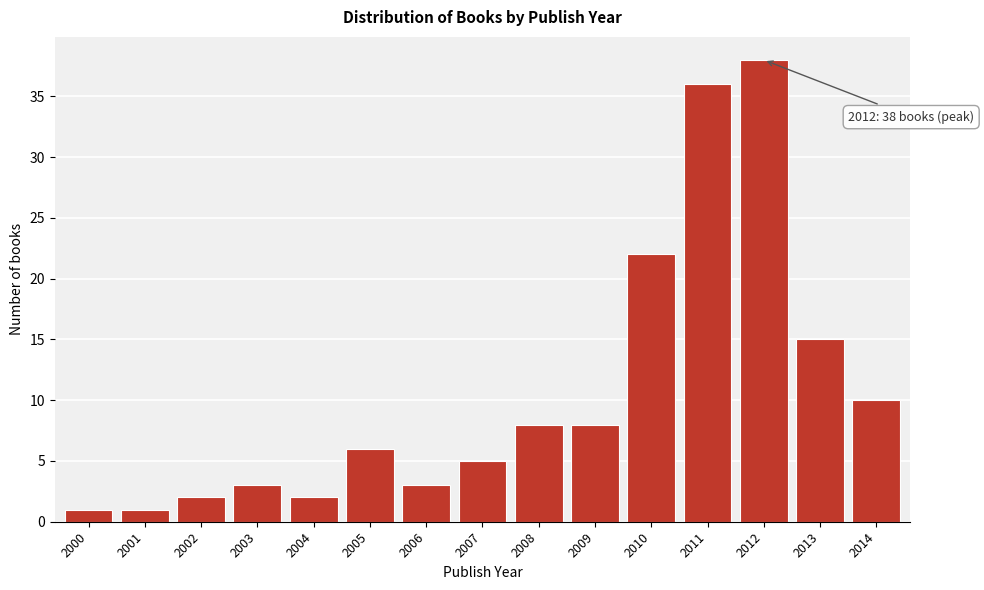

Reading right to left, extract all data points from this chart.

2014=10	2013=15	2012=38	2011=36	2010=22	2009=8	2008=8	2007=5	2006=3	2005=6	2004=2	2003=3	2002=2	2001=1	2000=1